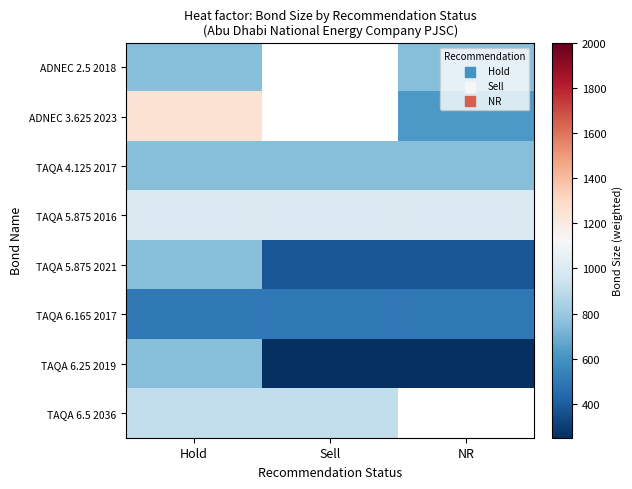

The TAQA 6.25 2019 series shows 438.4 at Sell. True or false?

False